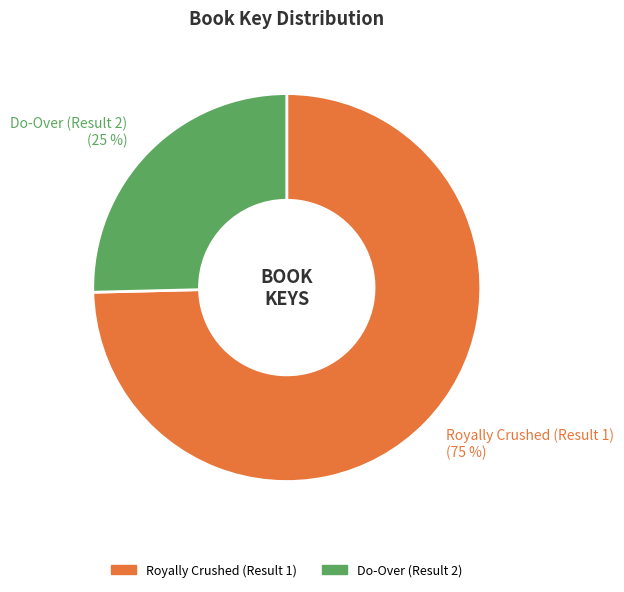

True or false: Royally Crushed (Result 1) accounts for 64% of the total.

False